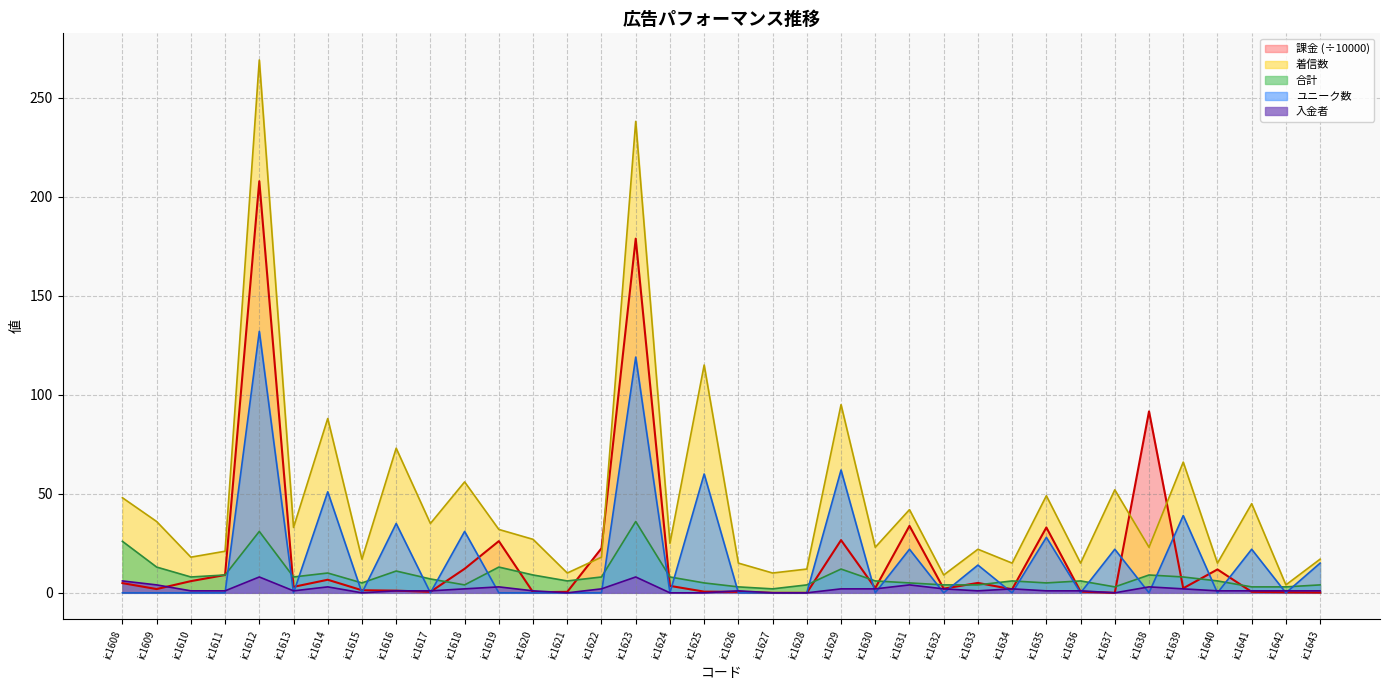

List the series in order of their peak value, lowest first.

入金者, 合計, ユニーク数, 課金 (÷10000), 着信数